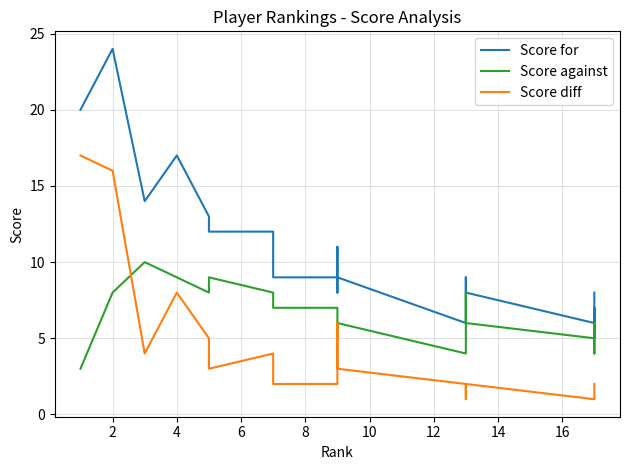

Between 10 and 16, which is larger?

10